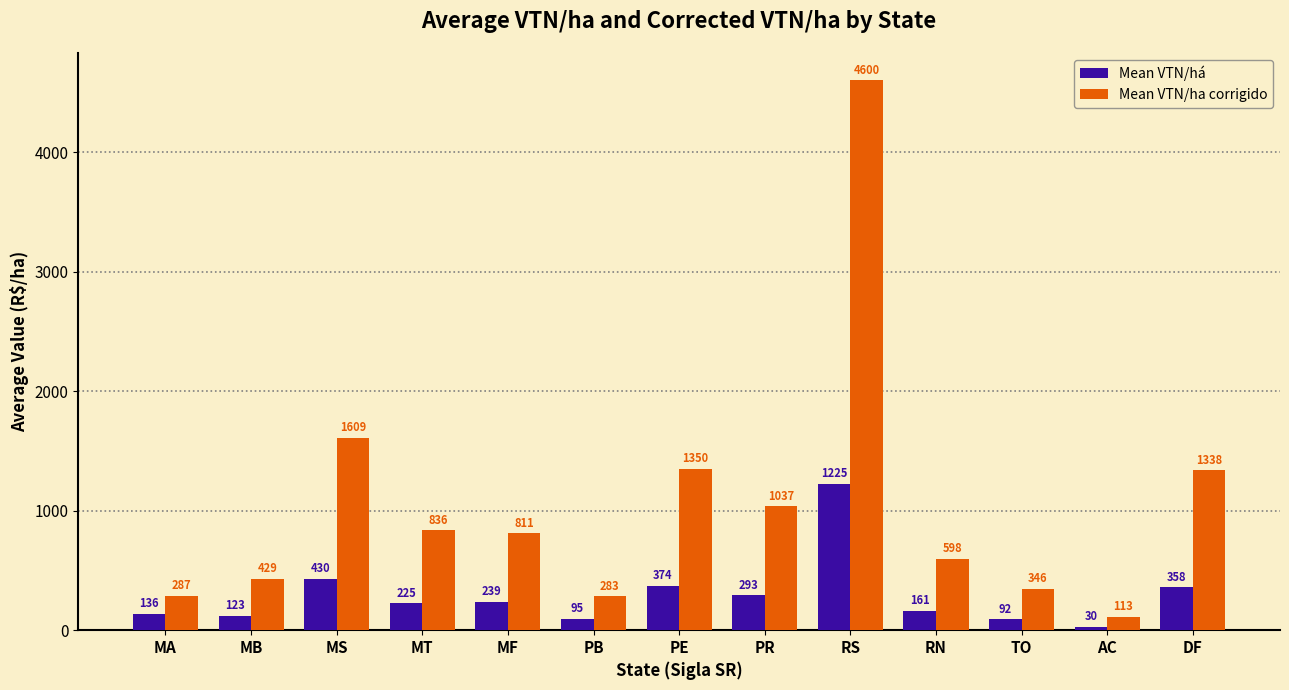

How many bars are there in each group?

2